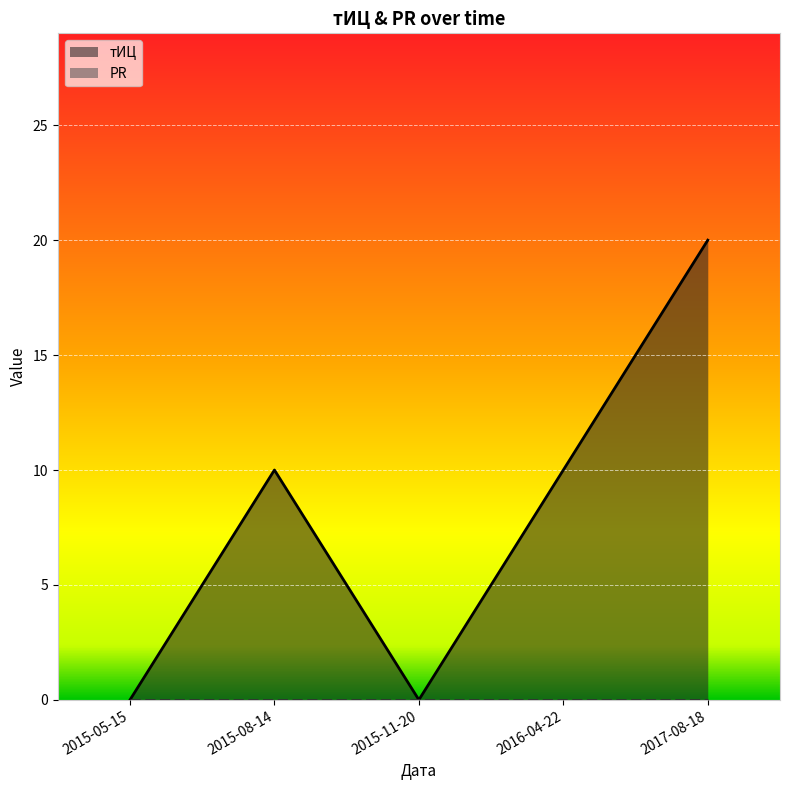

Between 2017-08-18 and 2015-11-20, which is larger?

2017-08-18